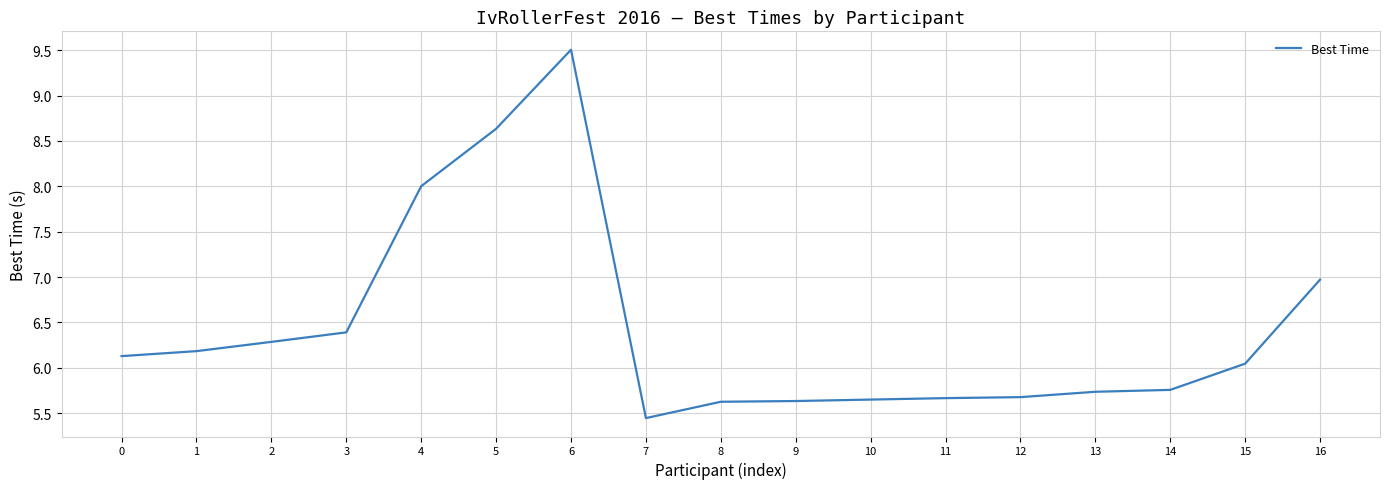

Does the chart display data point markers on the line(s)?

No